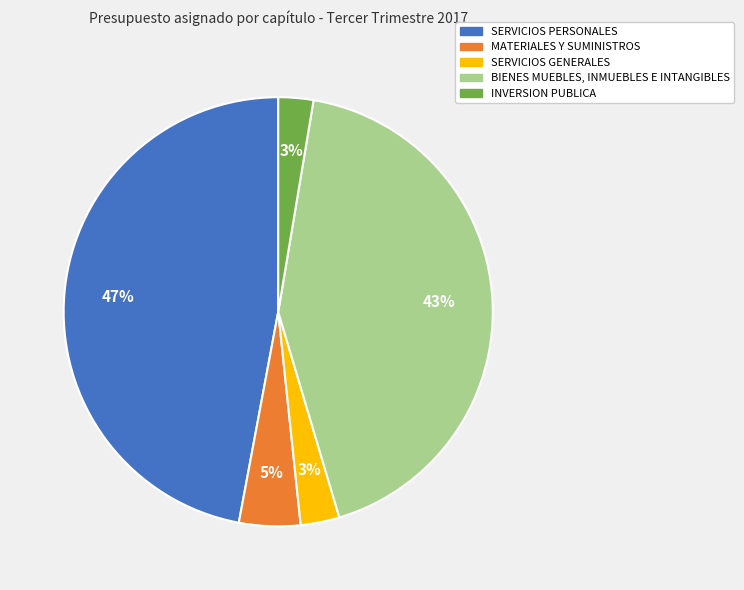

Which has a higher value, MATERIALES Y SUMINISTROS or BIENES MUEBLES, INMUEBLES E INTANGIBLES?

BIENES MUEBLES, INMUEBLES E INTANGIBLES